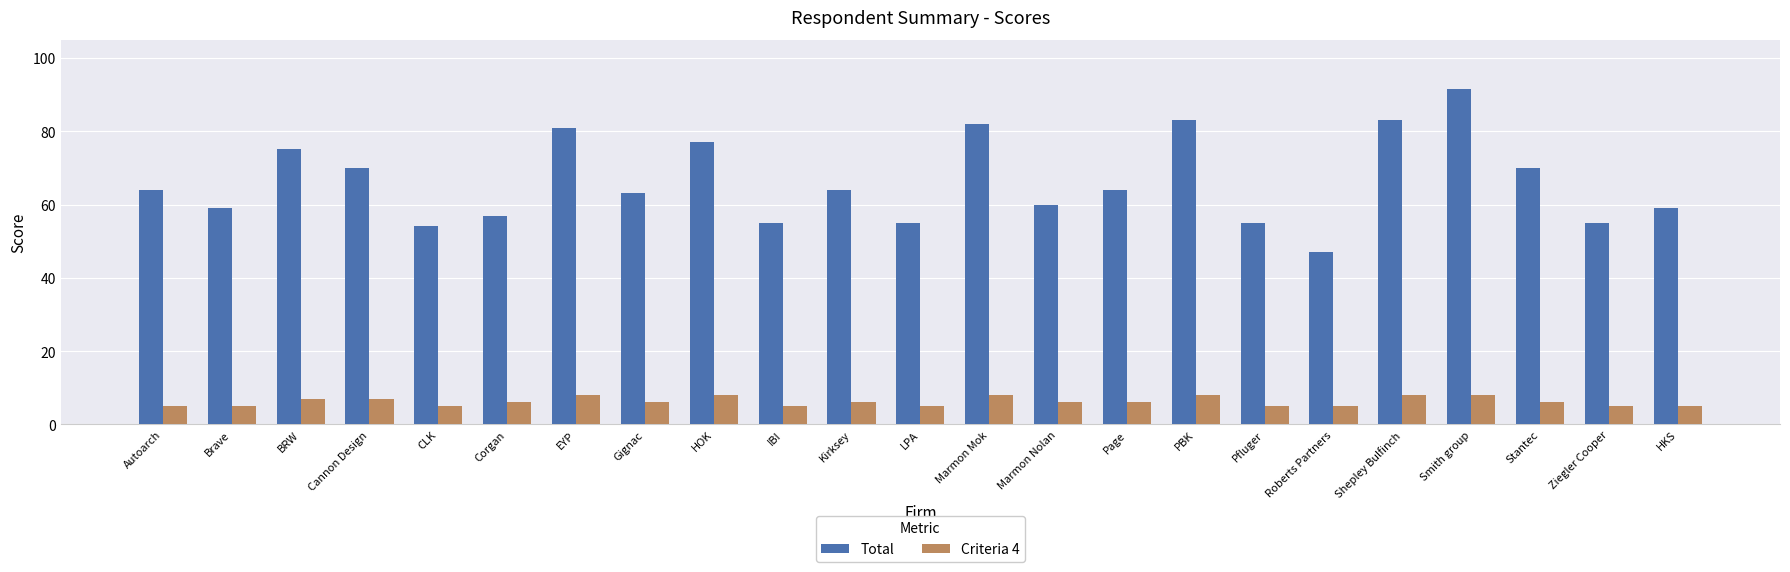

What value does the Total series have at PBK?

83.0